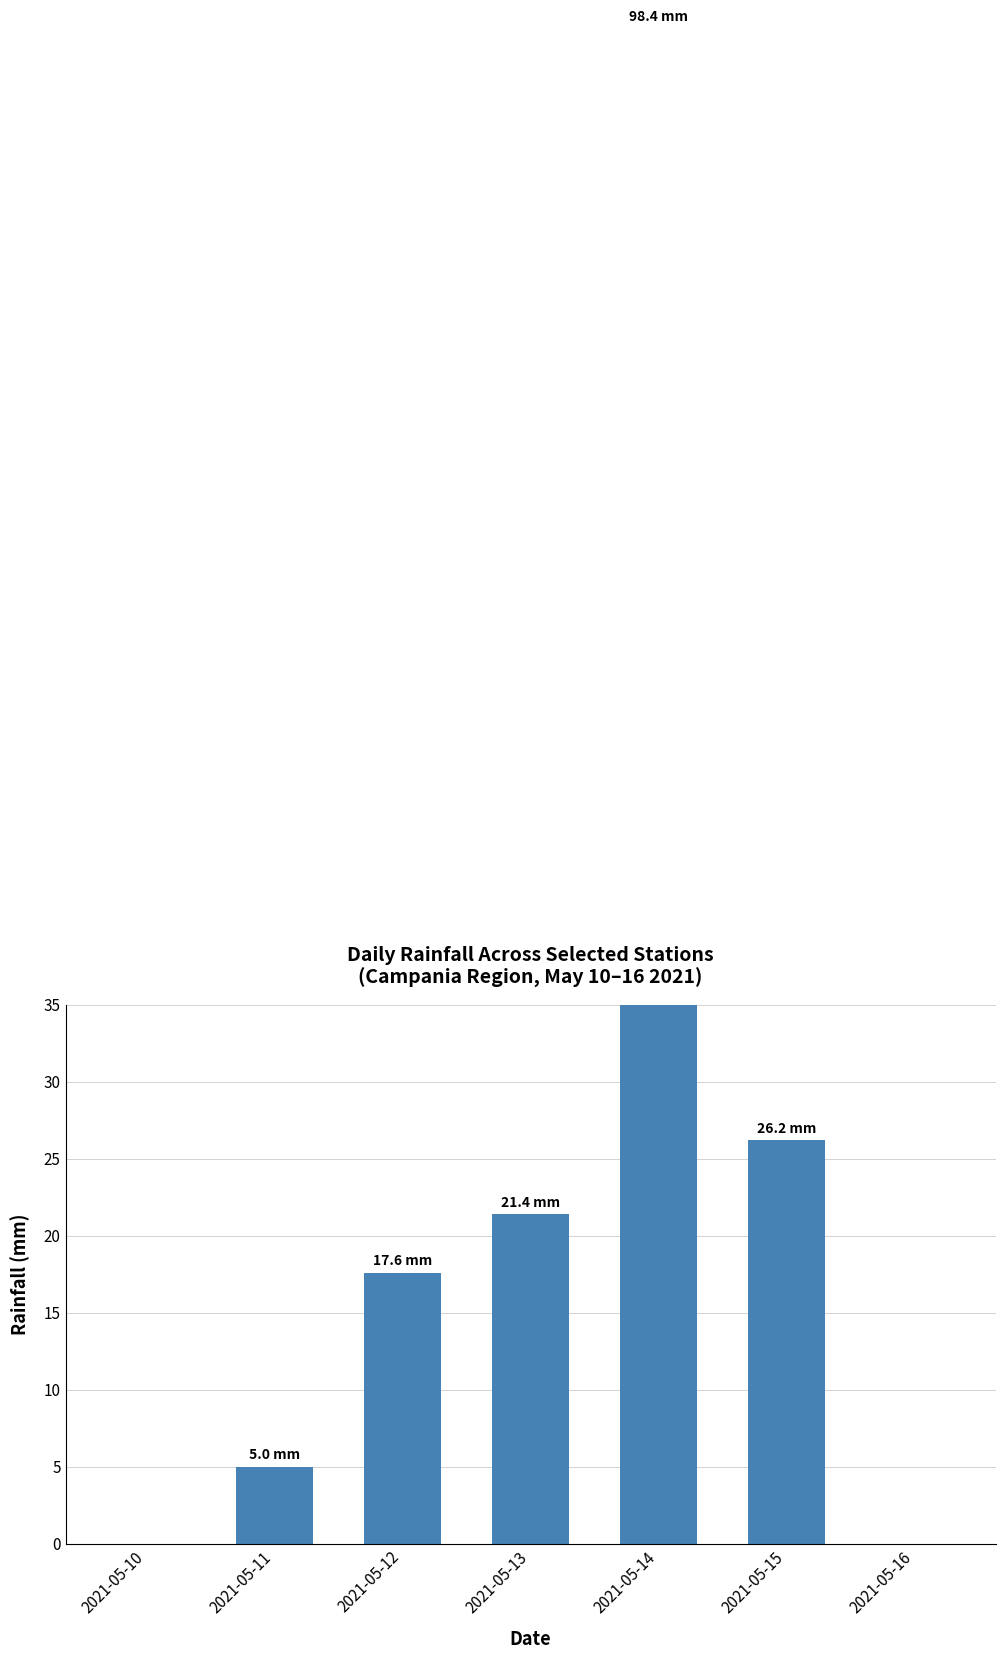

Reading right to left, list all the values displayed in this chart.

2021-05-16=0.0	2021-05-15=26.2	2021-05-14=98.4	2021-05-13=21.4	2021-05-12=17.6	2021-05-11=5.0	2021-05-10=0.0